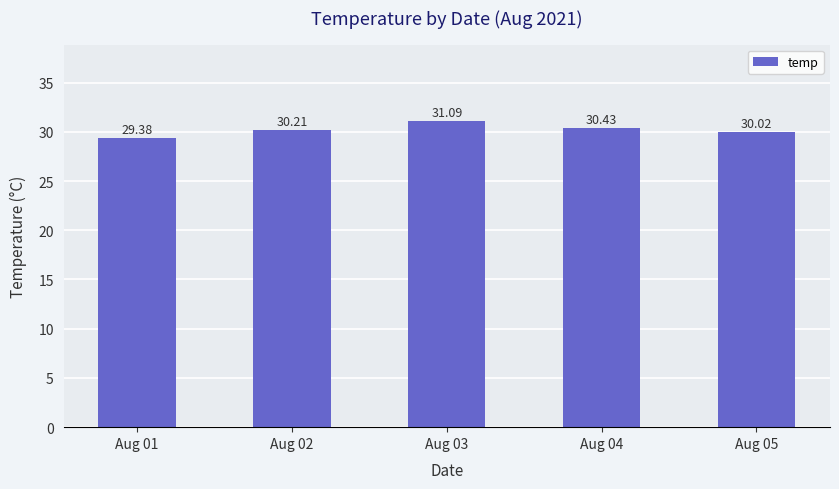

What is the sum of the values at Aug 05 and Aug 03?

61.1